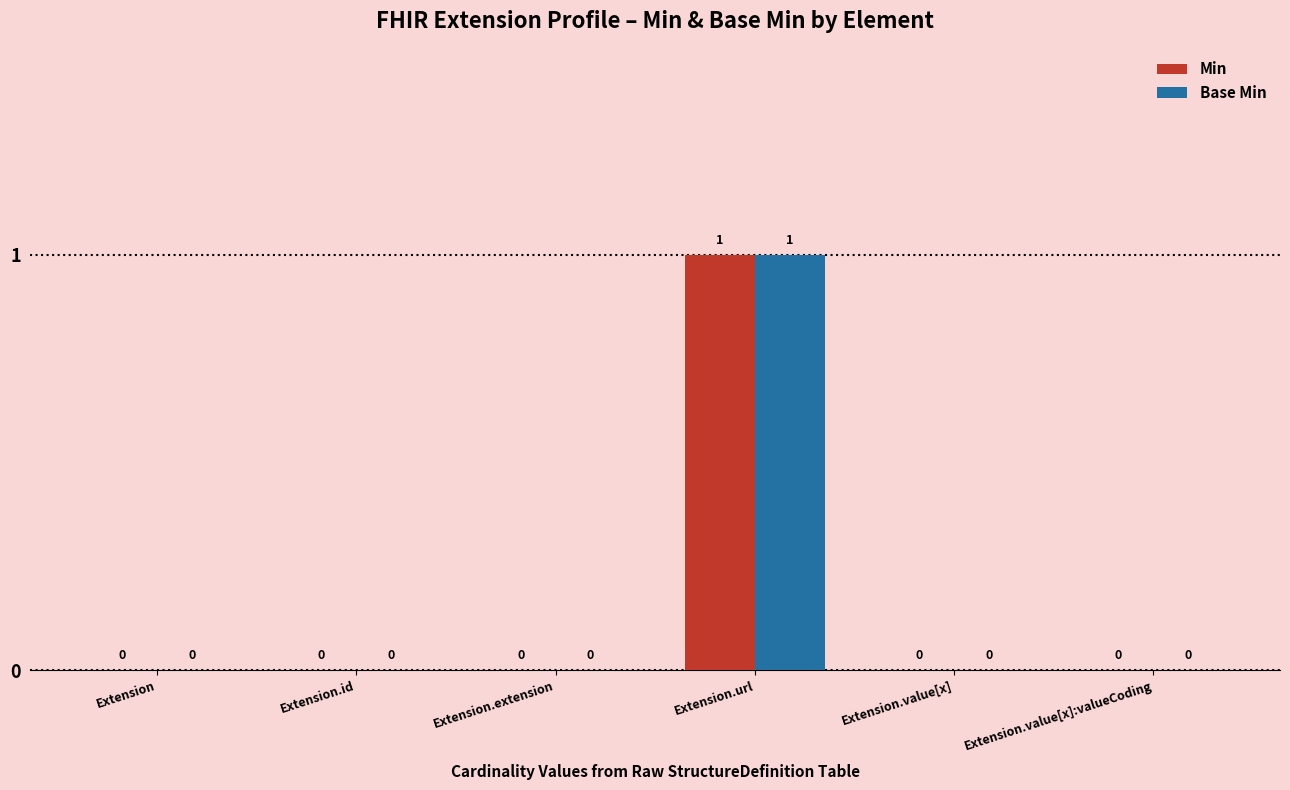

How many Min values are between 0 and 1?

6